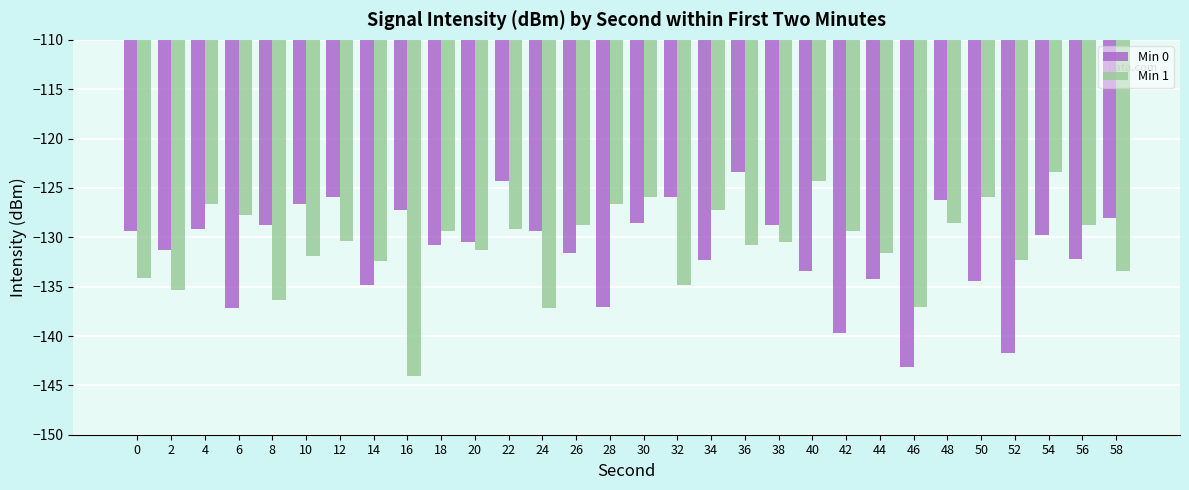

The Min 1 series shows -123.4 at 54. True or false?

True